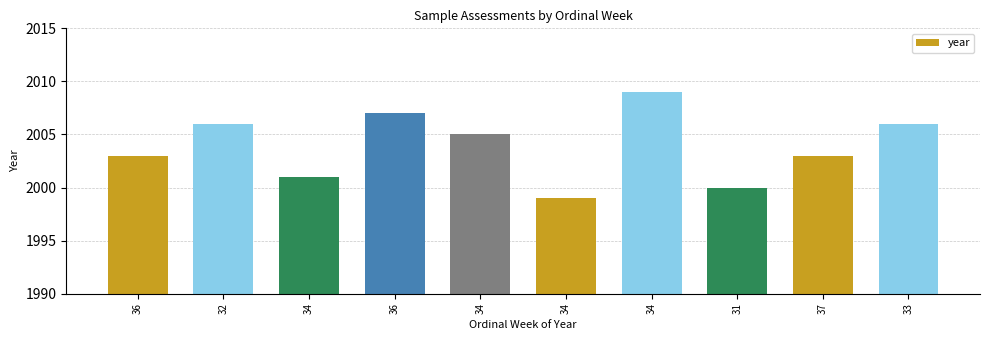

Count the number of data series in this chart.

1